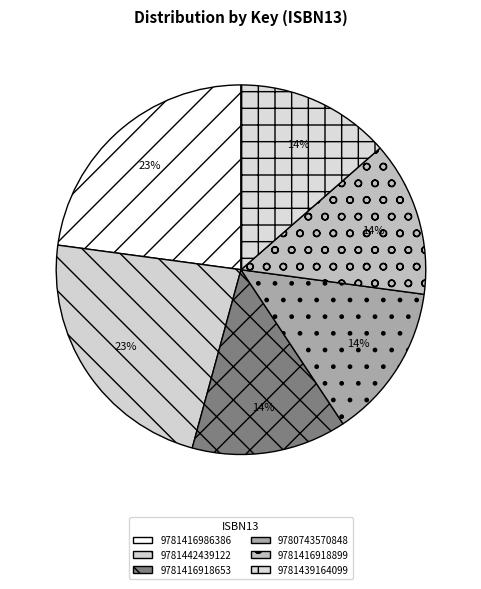

How much of the chart is everything except 9780743570848?

86.4%